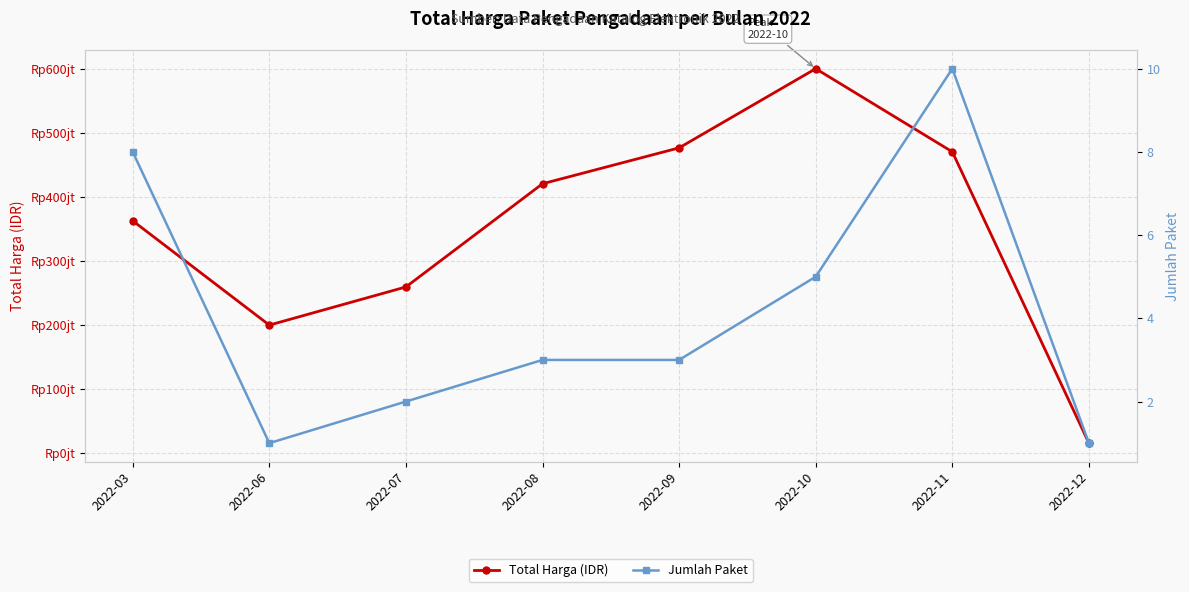

What is the average value of the Jumlah Paket series?

4